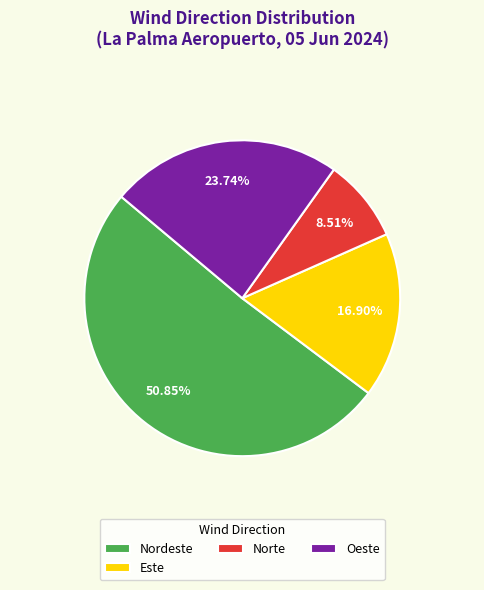

Which slice is the smallest?

Norte